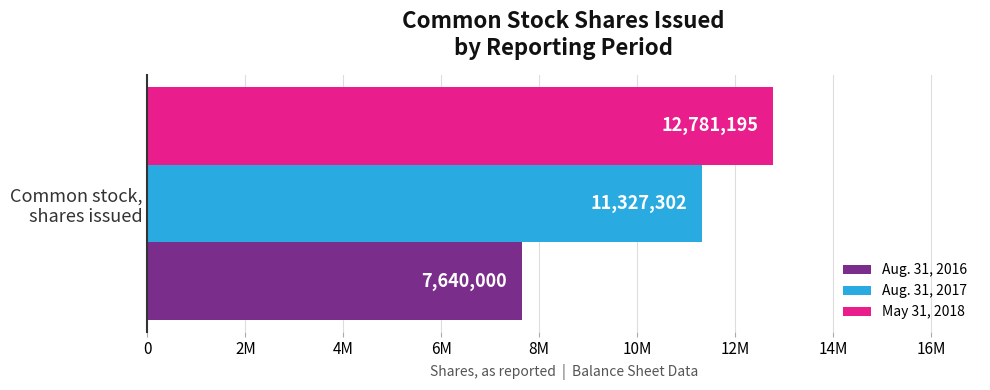

What are all the series names shown in the legend?

Aug. 31, 2016, Aug. 31, 2017, May 31, 2018